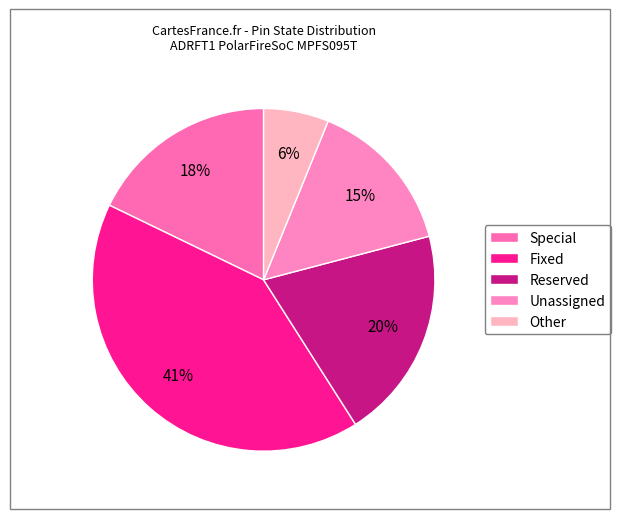

Do Unassigned and Reserved together represent more than half of the pie?

No